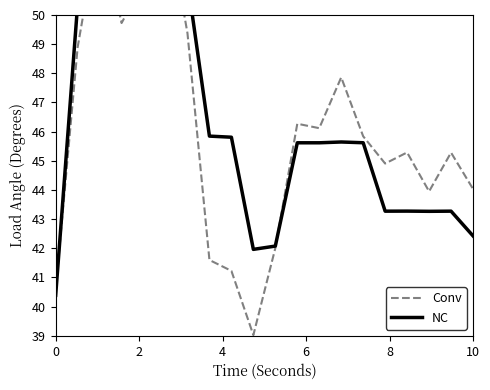

What is the difference between the maximum and minimum values in the NC series?

11.3